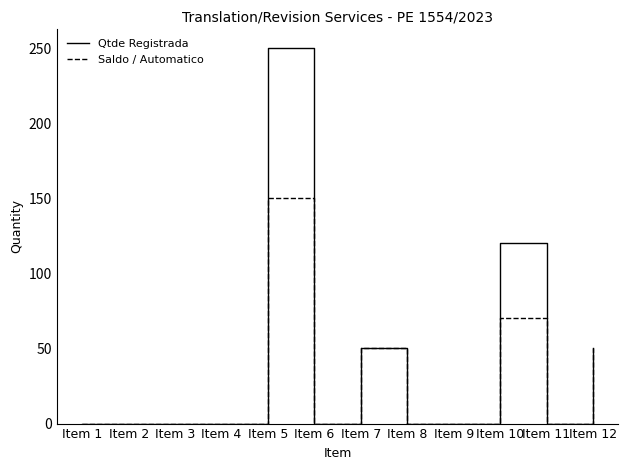

What are all the series names shown in the legend?

Qtde Registrada, Saldo / Automatico